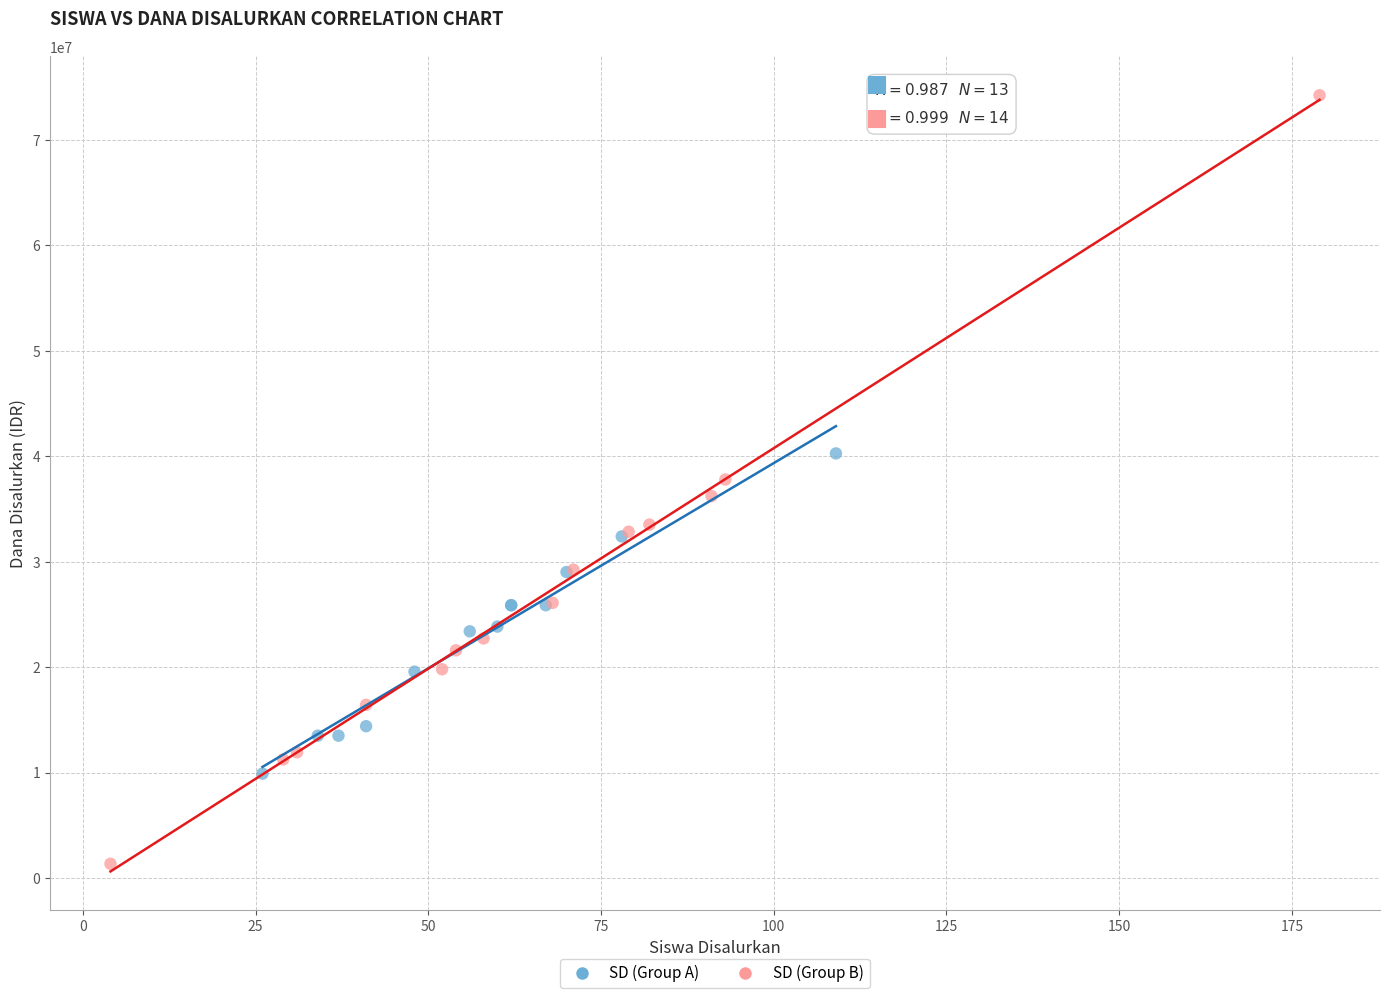

Which series contains the highest Y value?

SD (Group B)